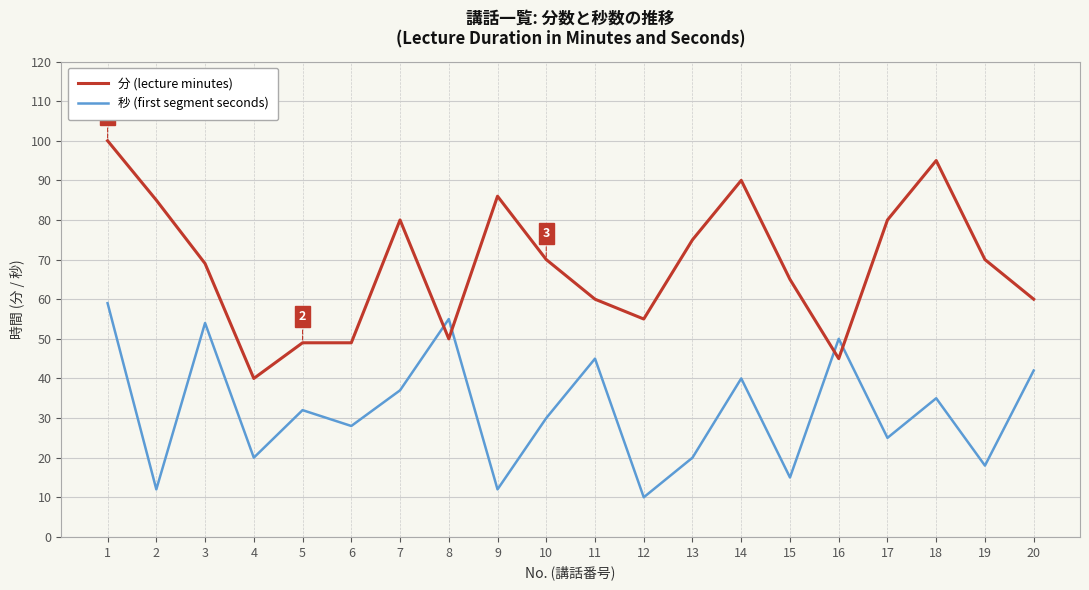

Reading left to right, transcribe all the data shown in this chart.

分 (lecture minutes): 100	85	69	40	49	49	80	50	86	70	60	55	75	90	65	45	80	95	70	60
秒 (first segment seconds): 59	12	54	20	32	28	37	55	12	30	45	10	20	40	15	50	25	35	18	42